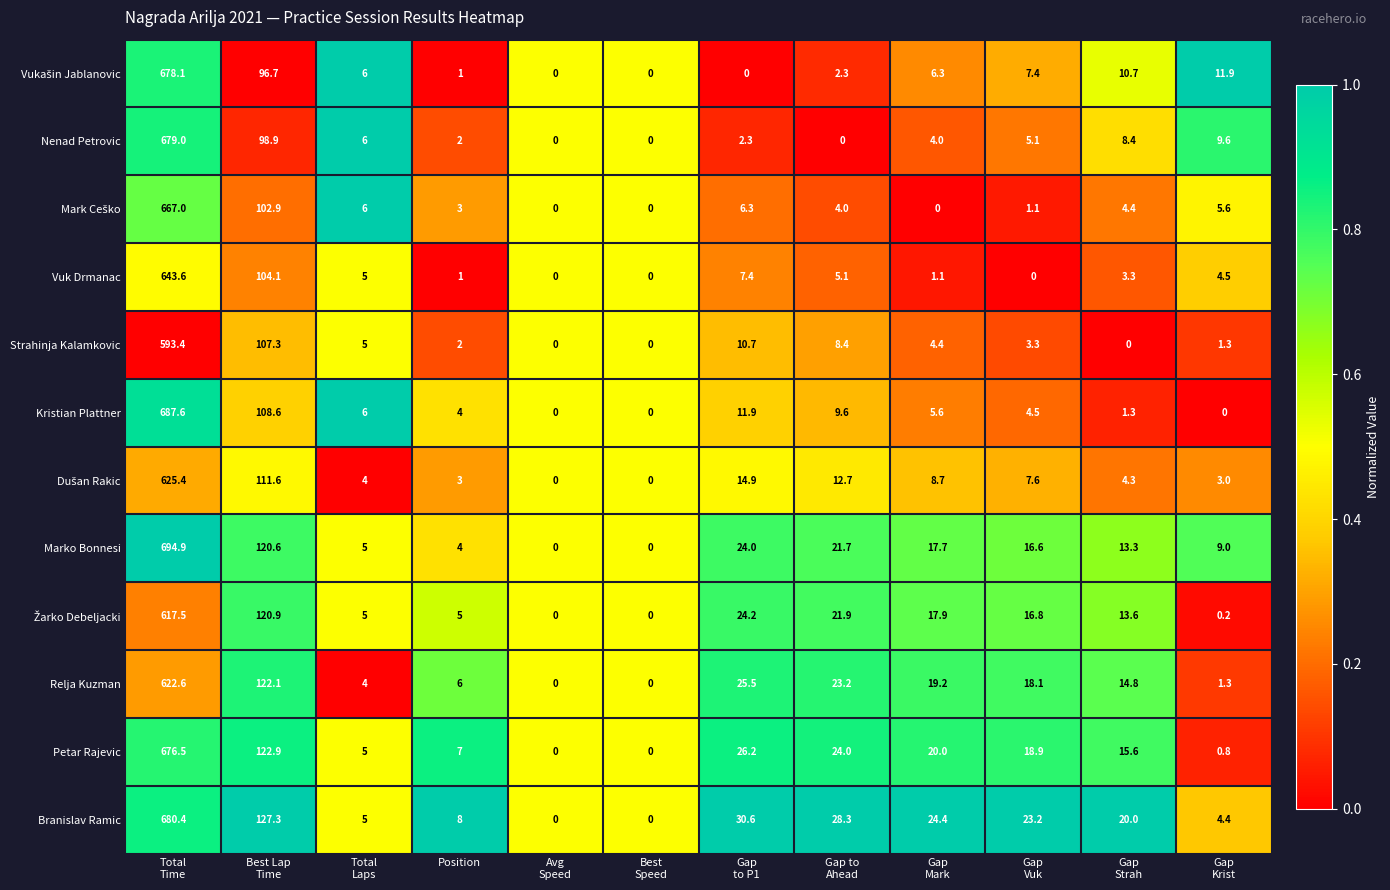

Which series has the widest spread of values?

Marko Bonnesi